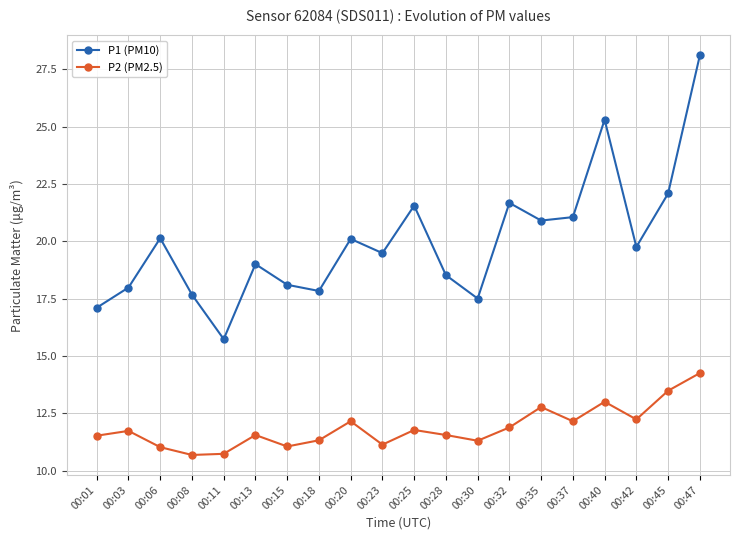

Which label corresponds to the largest value in the chart?

00:47